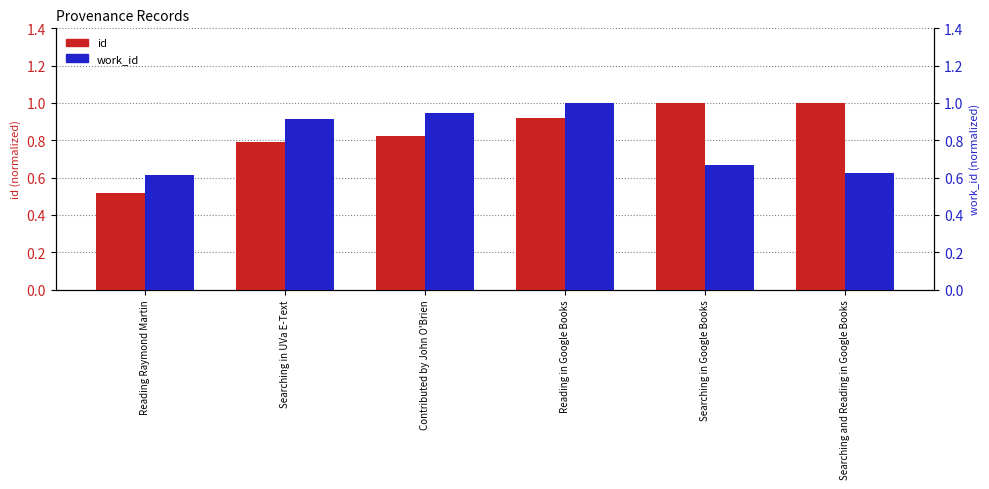

At how many categories does at least one series exceed 0?

6